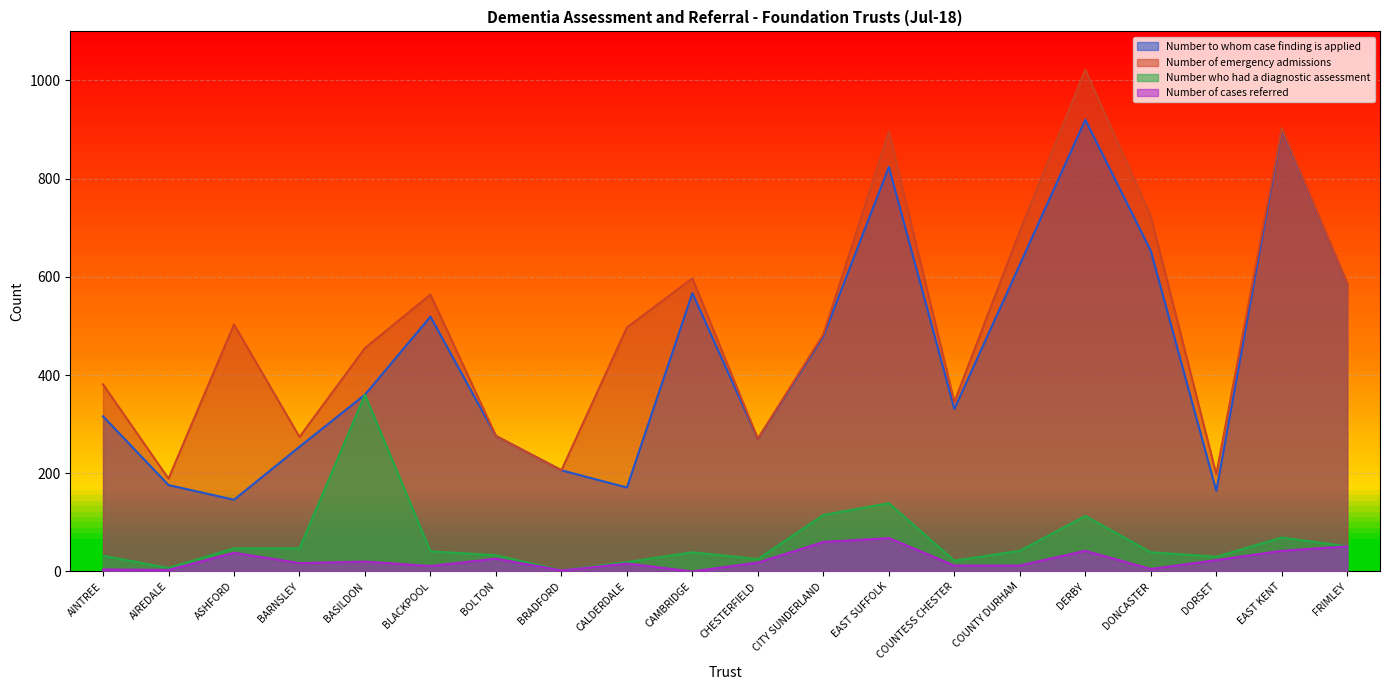

Reading right to left, list all the values displayed in this chart.

Number to whom case finding is applied: FRIMLEY=586	EAST KENT=901	DORSET=164	DONCASTER=653	DERBY=920	COUNTY DURHAM=625	COUNTESS CHESTER=331	EAST SUFFOLK=824	CITY SUNDERLAND=479	CHESTERFIELD=270	CAMBRIDGE=567	CALDERDALE=171	BRADFORD=206	BOLTON=276	BLACKPOOL=519	BASILDON=360	BARNSLEY=254	ASHFORD=146	AIREDALE=176	AINTREE=316
Number of emergency admissions: FRIMLEY=586	EAST KENT=903	DORSET=198	DONCASTER=723	DERBY=1022	COUNTY DURHAM=693	COUNTESS CHESTER=345	EAST SUFFOLK=896	CITY SUNDERLAND=483	CHESTERFIELD=270	CAMBRIDGE=597	CALDERDALE=497	BRADFORD=206	BOLTON=276	BLACKPOOL=564	BASILDON=455	BARNSLEY=274	ASHFORD=503	AIREDALE=189	AINTREE=381
Number who had a diagnostic assessment: FRIMLEY=51	EAST KENT=69	DORSET=30	DONCASTER=39	DERBY=113	COUNTY DURHAM=42	COUNTESS CHESTER=22	EAST SUFFOLK=139	CITY SUNDERLAND=115	CHESTERFIELD=25	CAMBRIDGE=39	CALDERDALE=19	BRADFORD=2	BOLTON=33	BLACKPOOL=41	BASILDON=360	BARNSLEY=47	ASHFORD=47	AIREDALE=7	AINTREE=32
Number of cases referred: FRIMLEY=51	EAST KENT=42	DORSET=23	DONCASTER=5	DERBY=42	COUNTY DURHAM=12	COUNTESS CHESTER=12	EAST SUFFOLK=68	CITY SUNDERLAND=60	CHESTERFIELD=18	CAMBRIDGE=0	CALDERDALE=16	BRADFORD=2	BOLTON=26	BLACKPOOL=11	BASILDON=20	BARNSLEY=17	ASHFORD=38	AIREDALE=3	AINTREE=4